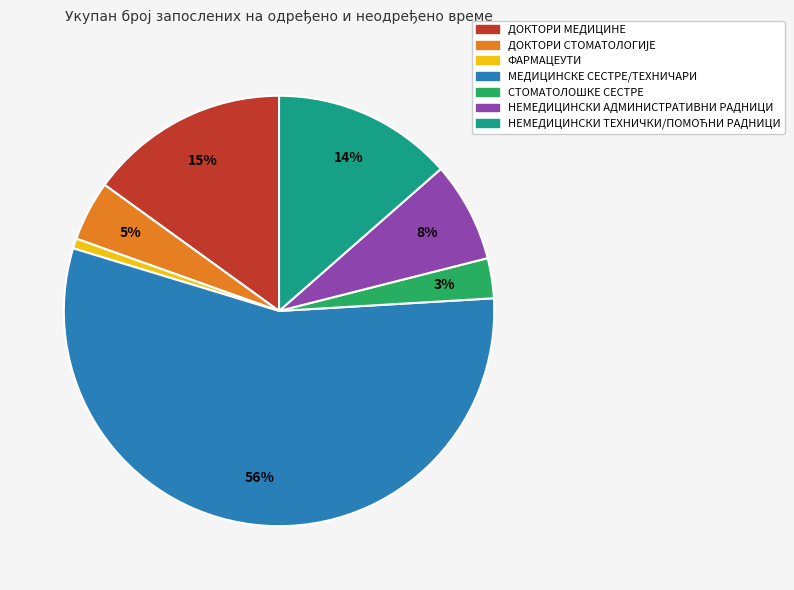

To the nearest percent, what percentage of the pie is ФАРМАЦЕУТИ?

1%